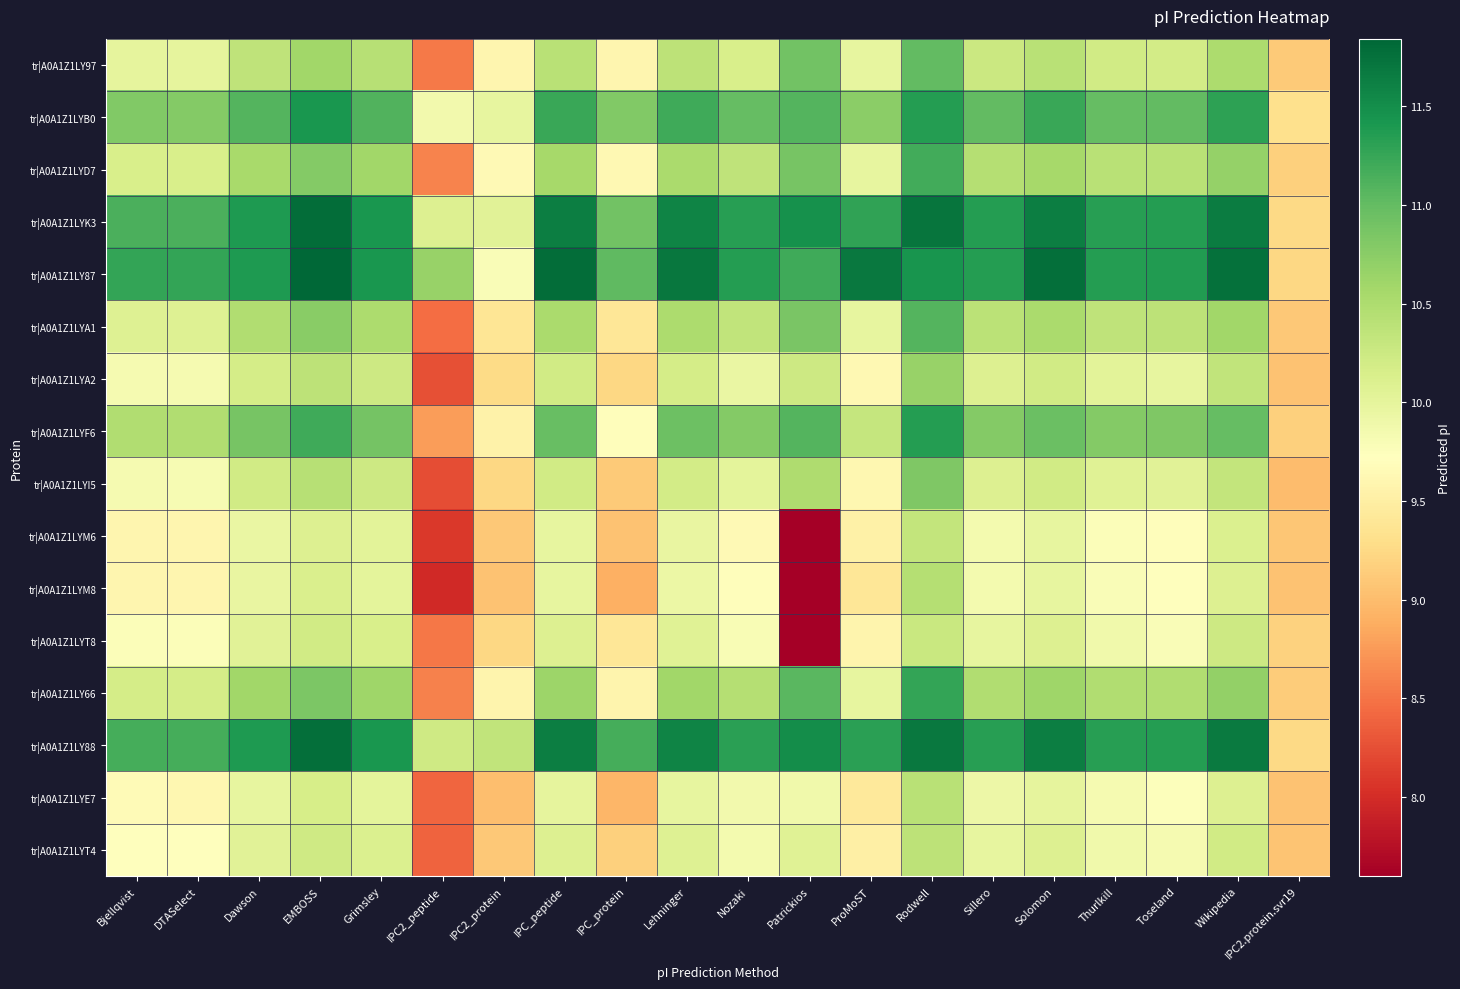

Reading right to left, transcribe all the data shown in this chart.

tr|A0A1Z1LY97: IPC2.protein.svr19=9.1	Wikipedia=10.5	Toseland=10.2	Thurlkill=10.2	Solomon=10.4	Sillero=10.3	Rodwell=11.0	ProMoST=10.0	Patrickios=10.9	Nozaki=10.1	Lehninger=10.4	IPC_protein=9.6	IPC_peptide=10.4	IPC2_protein=9.6	IPC2_peptide=8.5	Grimsley=10.4	EMBOSS=10.6	Dawson=10.4	DTASelect=10.0	Bjellqvist=10.0
tr|A0A1Z1LYB0: IPC2.protein.svr19=9.3	Wikipedia=11.3	Toseland=11.0	Thurlkill=11.0	Solomon=11.2	Sillero=11.0	Rodwell=11.4	ProMoST=10.7	Patrickios=11.1	Nozaki=11.0	Lehninger=11.2	IPC_protein=10.8	IPC_peptide=11.2	IPC2_protein=10.0	IPC2_peptide=9.9	Grimsley=11.1	EMBOSS=11.4	Dawson=11.1	DTASelect=10.8	Bjellqvist=10.8
tr|A0A1Z1LYD7: IPC2.protein.svr19=9.2	Wikipedia=10.7	Toseland=10.4	Thurlkill=10.4	Solomon=10.6	Sillero=10.4	Rodwell=11.2	ProMoST=10.0	Patrickios=10.9	Nozaki=10.4	Lehninger=10.5	IPC_protein=9.6	IPC_peptide=10.6	IPC2_protein=9.6	IPC2_peptide=8.6	Grimsley=10.6	EMBOSS=10.8	Dawson=10.5	DTASelect=10.1	Bjellqvist=10.1
tr|A0A1Z1LYK3: IPC2.protein.svr19=9.2	Wikipedia=11.7	Toseland=11.4	Thurlkill=11.3	Solomon=11.6	Sillero=11.3	Rodwell=11.7	ProMoST=11.3	Patrickios=11.5	Nozaki=11.3	Lehninger=11.6	IPC_protein=10.9	IPC_peptide=11.6	IPC2_protein=10.0	IPC2_peptide=10.1	Grimsley=11.4	EMBOSS=11.8	Dawson=11.4	DTASelect=11.1	Bjellqvist=11.1
tr|A0A1Z1LY87: IPC2.protein.svr19=9.2	Wikipedia=11.8	Toseland=11.4	Thurlkill=11.4	Solomon=11.8	Sillero=11.4	Rodwell=11.4	ProMoST=11.7	Patrickios=11.2	Nozaki=11.4	Lehninger=11.7	IPC_protein=11.0	IPC_peptide=11.8	IPC2_protein=9.8	IPC2_peptide=10.7	Grimsley=11.4	EMBOSS=11.8	Dawson=11.4	DTASelect=11.3	Bjellqvist=11.3
tr|A0A1Z1LYA1: IPC2.protein.svr19=9.1	Wikipedia=10.6	Toseland=10.4	Thurlkill=10.4	Solomon=10.5	Sillero=10.4	Rodwell=11.1	ProMoST=10.0	Patrickios=10.9	Nozaki=10.3	Lehninger=10.5	IPC_protein=9.4	IPC_peptide=10.5	IPC2_protein=9.4	IPC2_peptide=8.4	Grimsley=10.5	EMBOSS=10.8	Dawson=10.5	DTASelect=10.1	Bjellqvist=10.1
tr|A0A1Z1LYA2: IPC2.protein.svr19=9.1	Wikipedia=10.3	Toseland=10.0	Thurlkill=10.0	Solomon=10.2	Sillero=10.1	Rodwell=10.7	ProMoST=9.6	Patrickios=10.2	Nozaki=9.9	Lehninger=10.2	IPC_protein=9.2	IPC_peptide=10.2	IPC2_protein=9.3	IPC2_peptide=8.3	Grimsley=10.2	EMBOSS=10.4	Dawson=10.2	DTASelect=9.8	Bjellqvist=9.8
tr|A0A1Z1LYF6: IPC2.protein.svr19=9.2	Wikipedia=11.0	Toseland=10.8	Thurlkill=10.8	Solomon=10.9	Sillero=10.8	Rodwell=11.3	ProMoST=10.3	Patrickios=11.1	Nozaki=10.8	Lehninger=10.9	IPC_protein=9.7	IPC_peptide=11.0	IPC2_protein=9.5	IPC2_peptide=8.8	Grimsley=10.9	EMBOSS=11.2	Dawson=10.9	DTASelect=10.5	Bjellqvist=10.5
tr|A0A1Z1LYI5: IPC2.protein.svr19=9.0	Wikipedia=10.3	Toseland=10.0	Thurlkill=10.1	Solomon=10.2	Sillero=10.1	Rodwell=10.8	ProMoST=9.6	Patrickios=10.5	Nozaki=10.0	Lehninger=10.2	IPC_protein=9.1	IPC_peptide=10.2	IPC2_protein=9.2	IPC2_peptide=8.2	Grimsley=10.2	EMBOSS=10.4	Dawson=10.2	DTASelect=9.8	Bjellqvist=9.8
tr|A0A1Z1LYM6: IPC2.protein.svr19=9.1	Wikipedia=10.1	Toseland=9.7	Thurlkill=9.8	Solomon=10.0	Sillero=9.8	Rodwell=10.3	ProMoST=9.5	Patrickios=7.6	Nozaki=9.6	Lehninger=10.0	IPC_protein=9.0	IPC_peptide=10.0	IPC2_protein=9.1	IPC2_peptide=8.1	Grimsley=10.0	EMBOSS=10.1	Dawson=9.9	DTASelect=9.6	Bjellqvist=9.6
tr|A0A1Z1LYM8: IPC2.protein.svr19=9.1	Wikipedia=10.1	Toseland=9.7	Thurlkill=9.8	Solomon=10.0	Sillero=9.9	Rodwell=10.4	ProMoST=9.4	Patrickios=7.6	Nozaki=9.7	Lehninger=9.9	IPC_protein=8.9	IPC_peptide=10.0	IPC2_protein=9.0	IPC2_peptide=8.0	Grimsley=10.0	EMBOSS=10.1	Dawson=10.0	DTASelect=9.6	Bjellqvist=9.6
tr|A0A1Z1LYT8: IPC2.protein.svr19=9.2	Wikipedia=10.2	Toseland=9.8	Thurlkill=9.9	Solomon=10.1	Sillero=10.0	Rodwell=10.3	ProMoST=9.6	Patrickios=7.6	Nozaki=9.8	Lehninger=10.1	IPC_protein=9.4	IPC_peptide=10.1	IPC2_protein=9.2	IPC2_peptide=8.5	Grimsley=10.1	EMBOSS=10.2	Dawson=10.0	DTASelect=9.8	Bjellqvist=9.8
tr|A0A1Z1LY66: IPC2.protein.svr19=9.1	Wikipedia=10.7	Toseland=10.5	Thurlkill=10.5	Solomon=10.6	Sillero=10.5	Rodwell=11.3	ProMoST=10.0	Patrickios=11.1	Nozaki=10.4	Lehninger=10.6	IPC_protein=9.6	IPC_peptide=10.6	IPC2_protein=9.6	IPC2_peptide=8.6	Grimsley=10.6	EMBOSS=10.8	Dawson=10.6	DTASelect=10.2	Bjellqvist=10.2
tr|A0A1Z1LY88: IPC2.protein.svr19=9.2	Wikipedia=11.7	Toseland=11.3	Thurlkill=11.3	Solomon=11.6	Sillero=11.3	Rodwell=11.7	ProMoST=11.3	Patrickios=11.5	Nozaki=11.3	Lehninger=11.6	IPC_protein=11.2	IPC_peptide=11.6	IPC2_protein=10.3	IPC2_peptide=10.2	Grimsley=11.4	EMBOSS=11.8	Dawson=11.4	DTASelect=11.2	Bjellqvist=11.2
tr|A0A1Z1LYE7: IPC2.protein.svr19=9.0	Wikipedia=10.1	Toseland=9.8	Thurlkill=9.8	Solomon=10.0	Sillero=9.9	Rodwell=10.4	ProMoST=9.4	Patrickios=9.9	Nozaki=9.9	Lehninger=10.0	IPC_protein=8.9	IPC_peptide=10.0	IPC2_protein=9.0	IPC2_peptide=8.4	Grimsley=10.0	EMBOSS=10.2	Dawson=10.0	DTASelect=9.6	Bjellqvist=9.7
tr|A0A1Z1LYT4: IPC2.protein.svr19=9.1	Wikipedia=10.2	Toseland=9.8	Thurlkill=9.9	Solomon=10.1	Sillero=10.0	Rodwell=10.4	ProMoST=9.5	Patrickios=10.1	Nozaki=9.9	Lehninger=10.1	IPC_protein=9.2	IPC_peptide=10.1	IPC2_protein=9.1	IPC2_peptide=8.4	Grimsley=10.1	EMBOSS=10.2	Dawson=10.0	DTASelect=9.7	Bjellqvist=9.7